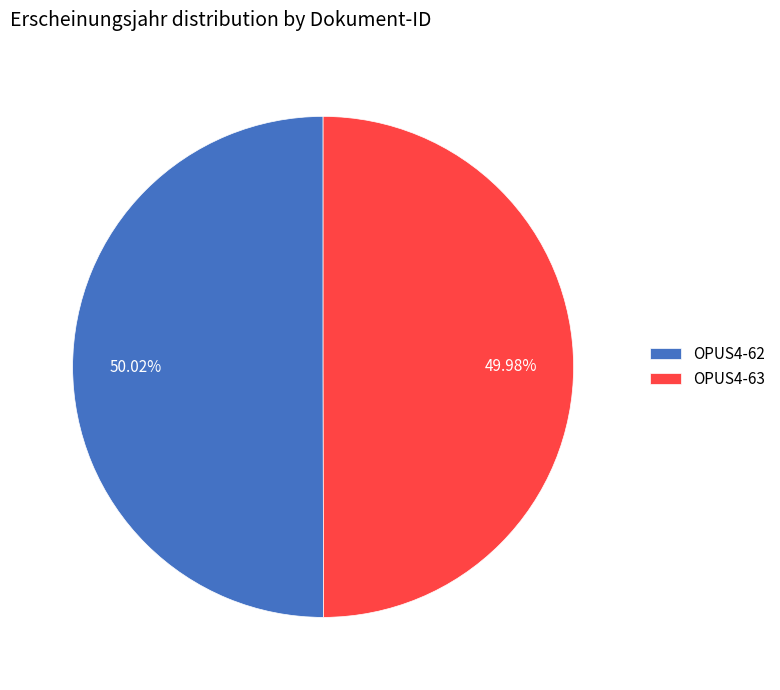

Approximately how many times larger is the value at OPUS4-63 compared to OPUS4-62?

1.0